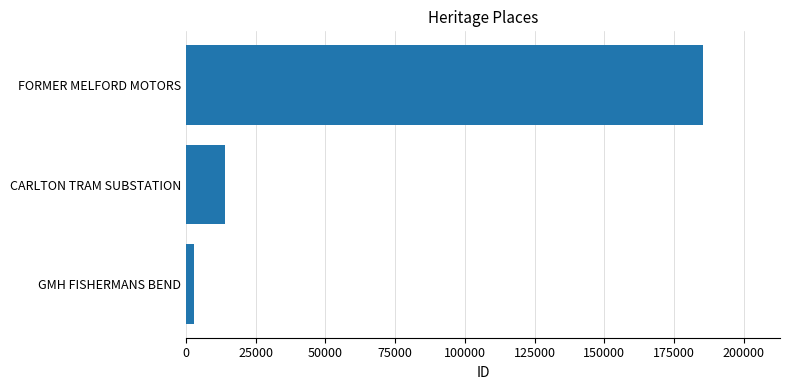

True or false: the data shows 185251 at FORMER MELFORD MOTORS.

True